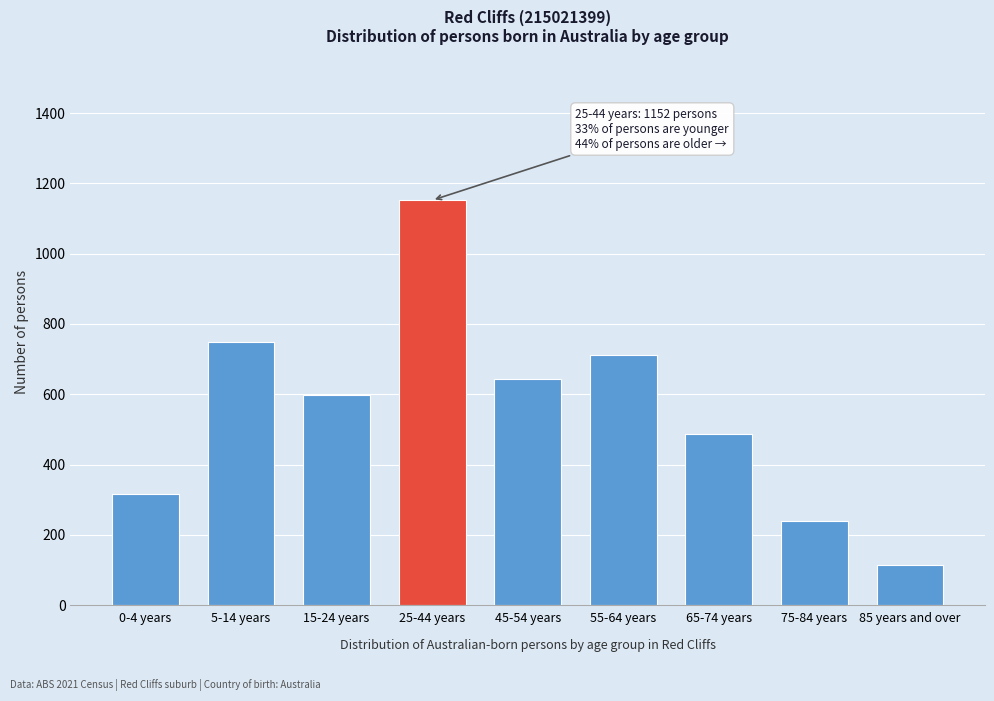

Reading left to right, what are all the values shown in this chart?

316	750	598	1152	642	711	488	239	114